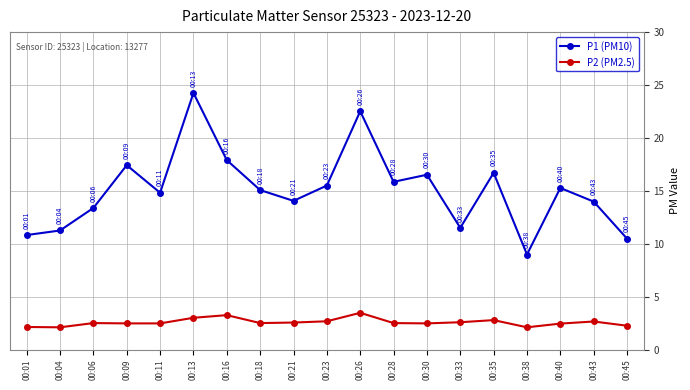

How many interior local peaks does the P1 (PM10) series have?

6